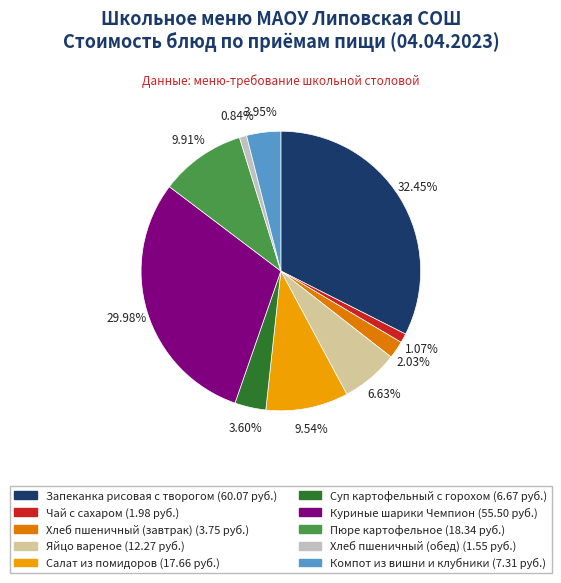

What is the largest slice in the pie chart?

Запеканка рисовая с творогом